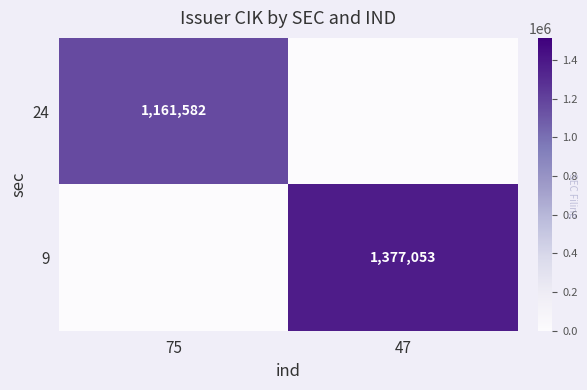

Is it true that 9 equals 1377053 at 47?

True